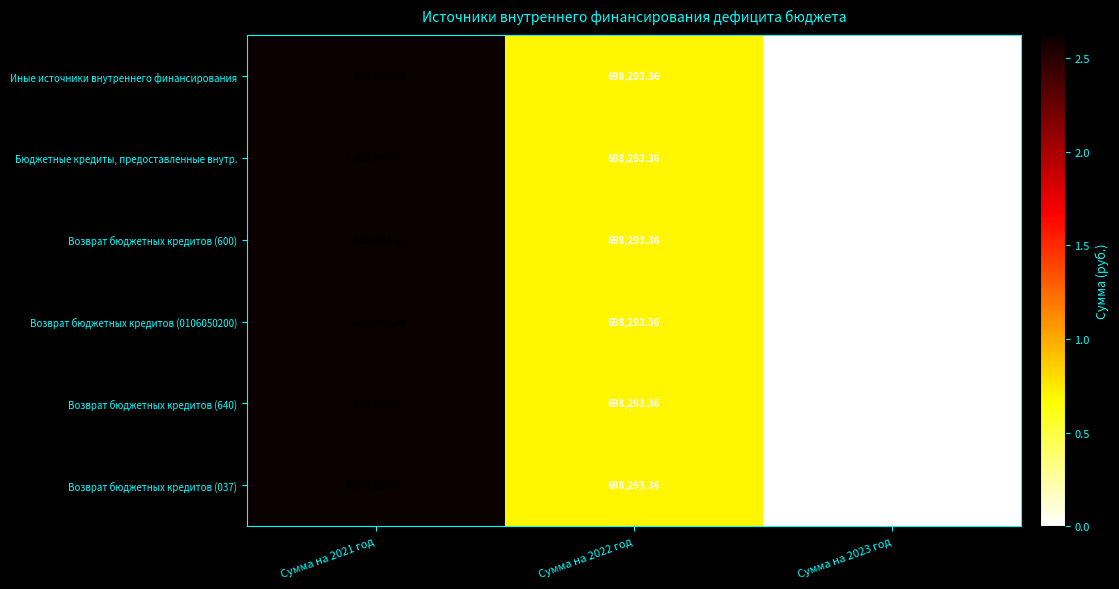

At how many categories does at least one series exceed 2191215?

1